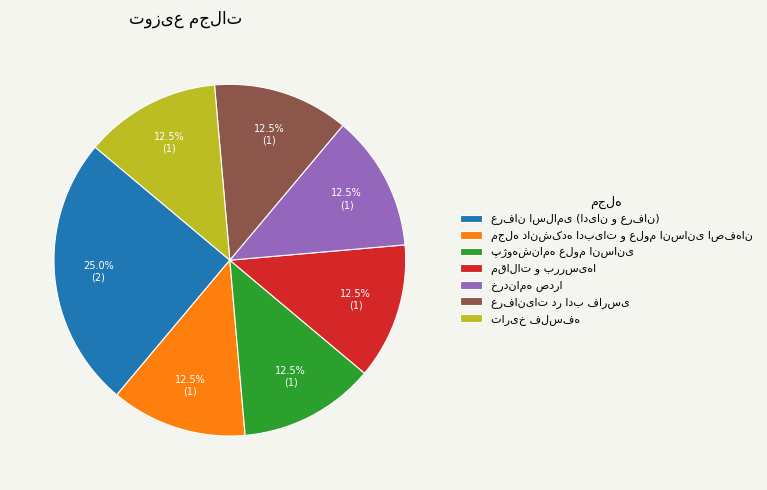

Is there any slice that represents more than half of the pie?

No